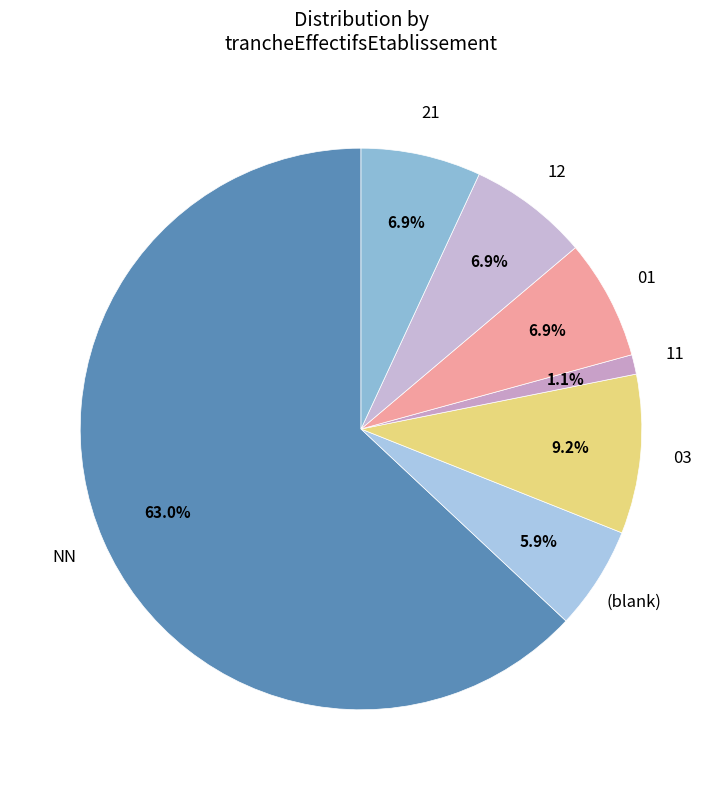

How many segments does this pie chart have?

7